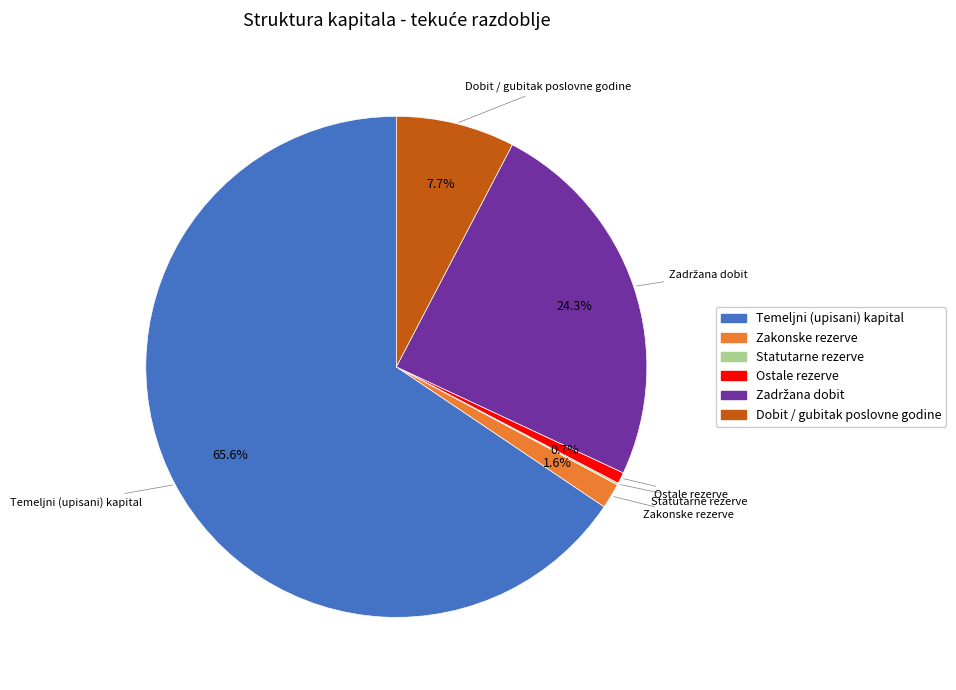

What percentage is NOT represented by Dobit / gubitak poslovne godine?

92.3%